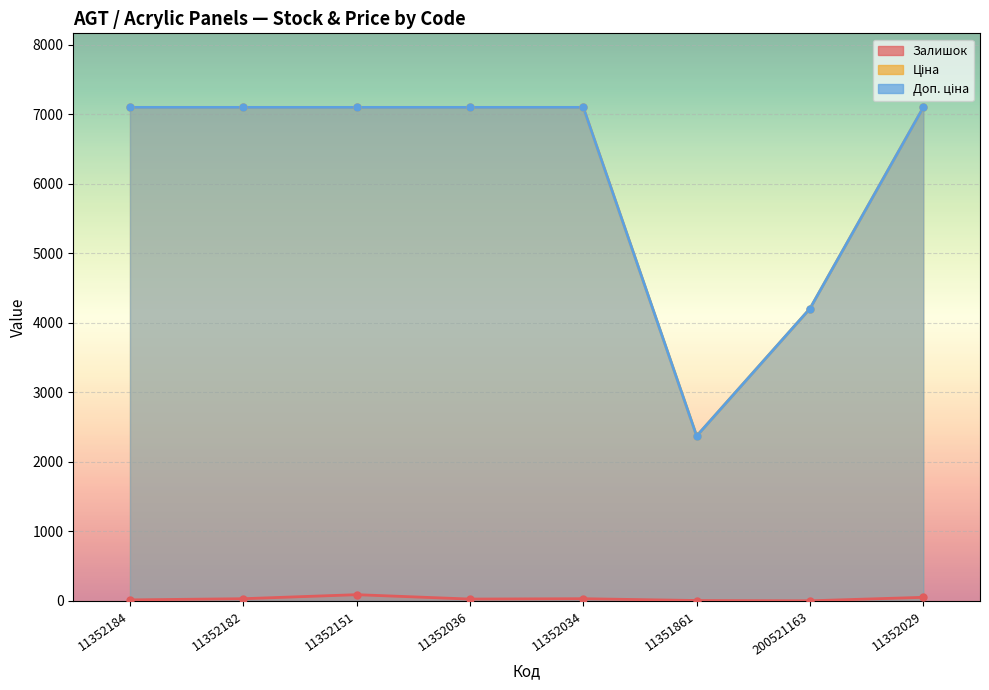

At which category is the sum across all series the highest?

11352151